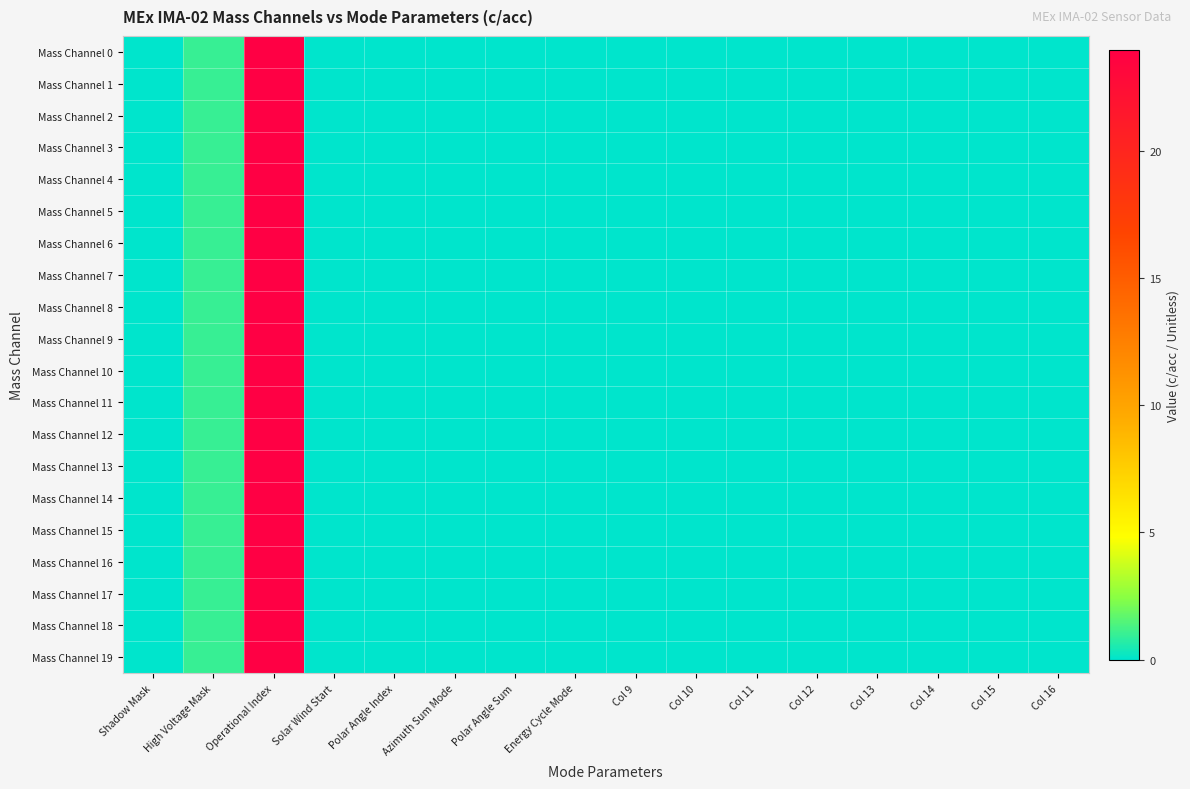

Which series has the widest spread of values?

Mass Channel 0